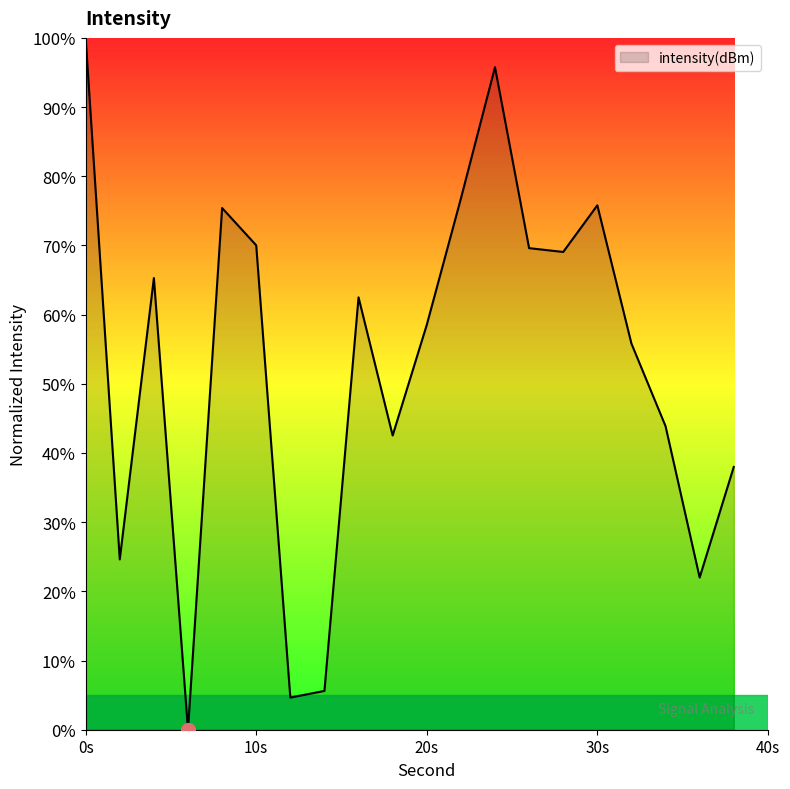

What is the difference between the maximum and minimum values?

100.0